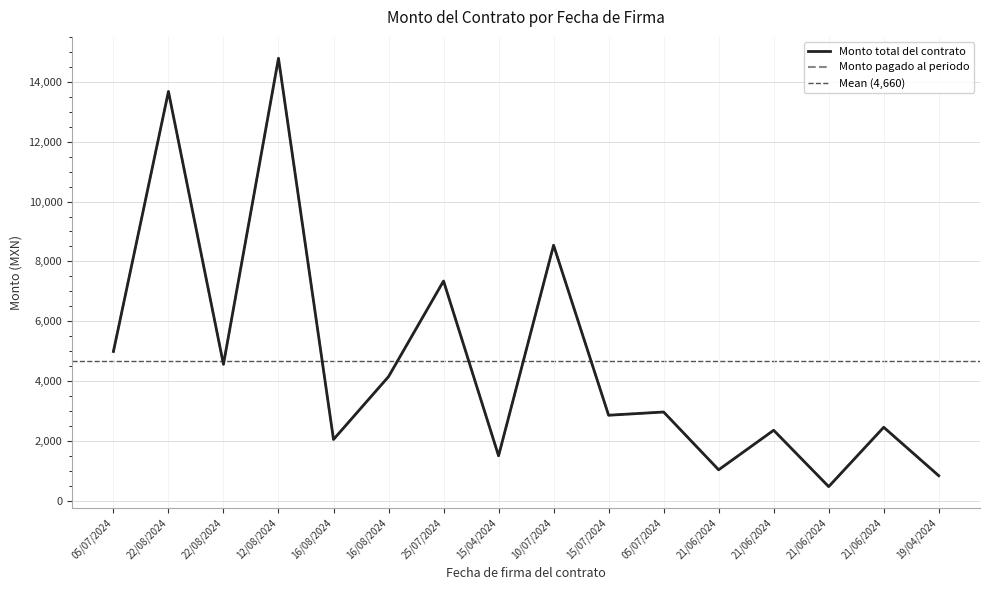

Count the number of categories in the chart.

16